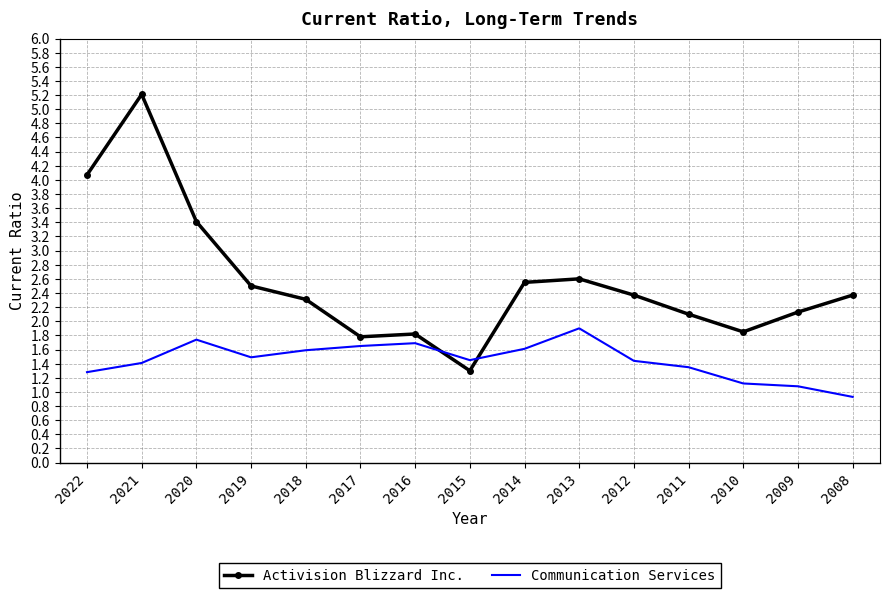

Rank the series by their maximum value, from highest to lowest.

Activision Blizzard Inc., Communication Services